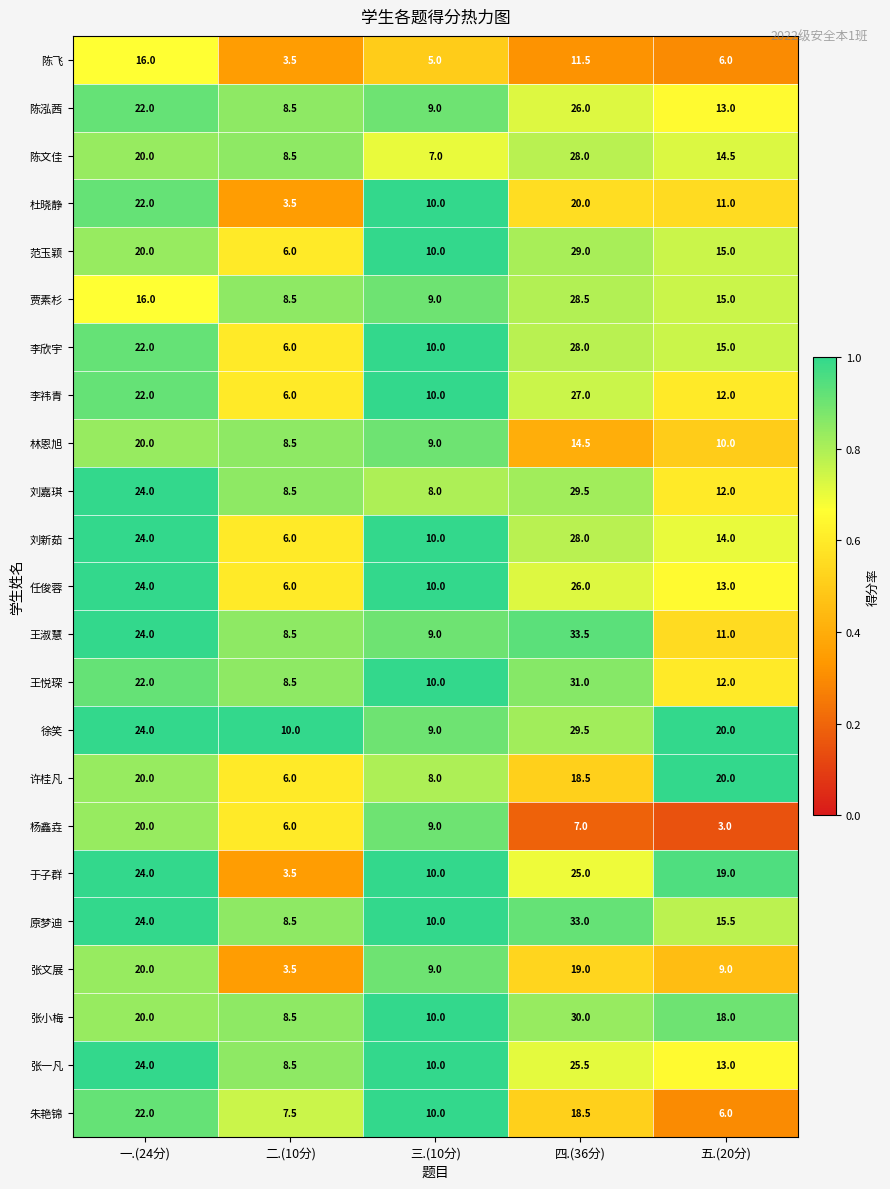

What is the sum of the 于子群 values at 五.(20分) and 二.(10分)?

22.5